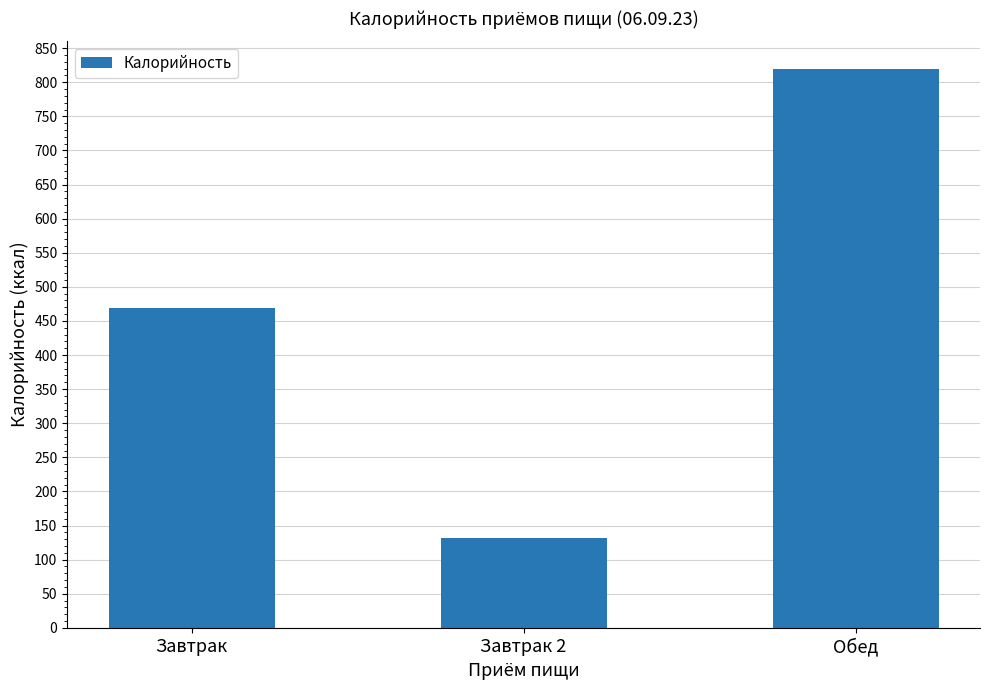

Approximately how many times larger is the value at Завтрак compared to Завтрак 2?

3.6